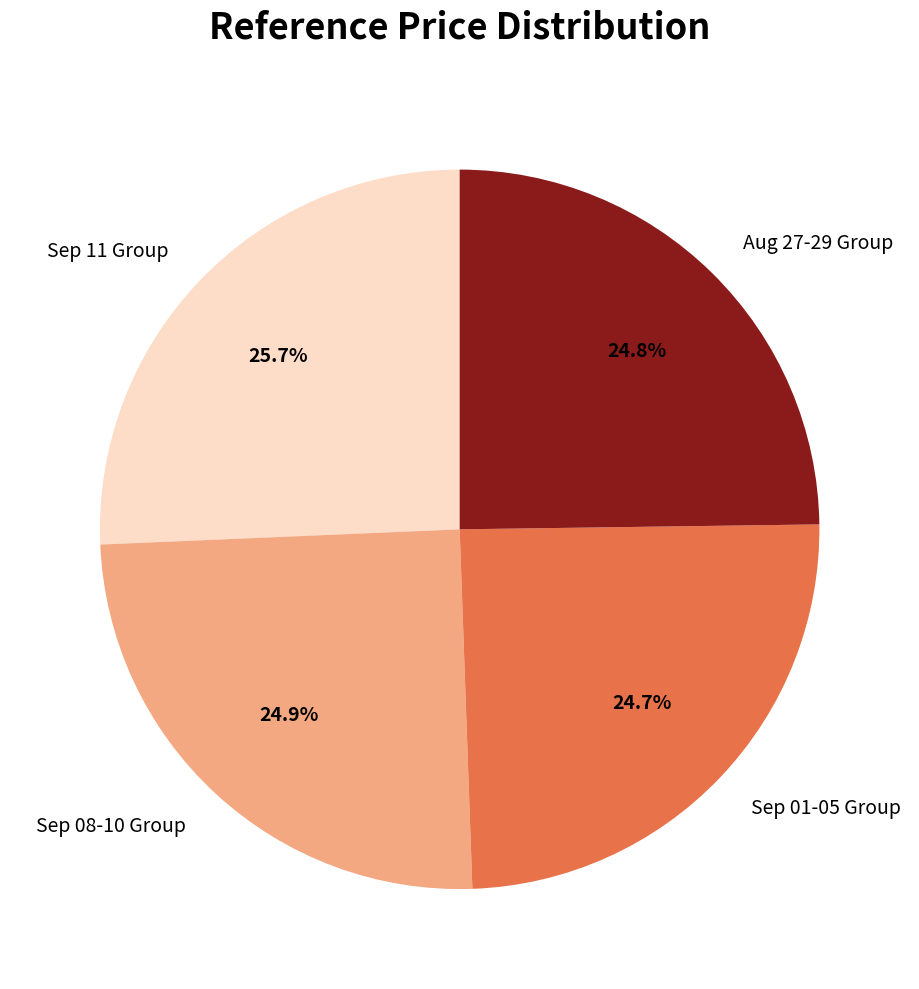

How many slices are in this pie chart?

4